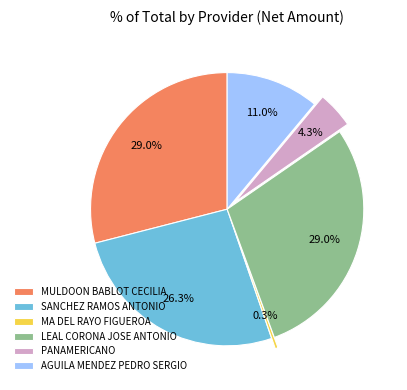

Approximately how many times larger is the value at PANAMERICANO compared to MA DEL RAYO FIGUEROA?

12.9